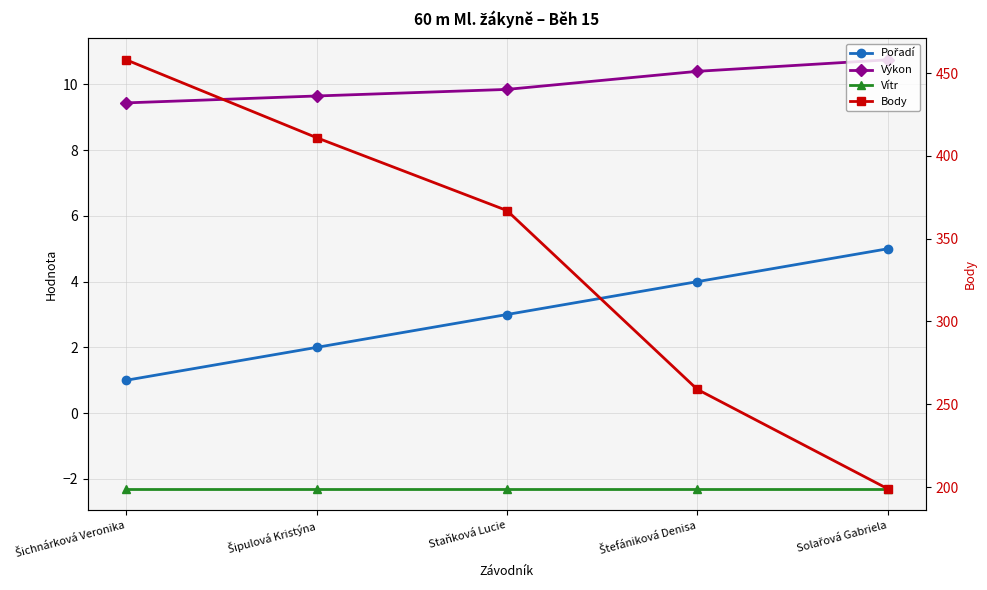

Reading left to right, extract all data points from this chart.

Pořadí: 1.0	2.0	3.0	4.0	5.0
Výkon: 9.4	9.7	9.8	10.4	10.8
Vítr: -2.3	-2.3	-2.3	-2.3	-2.3
Body: 458.0	411.0	367.0	259.0	199.0